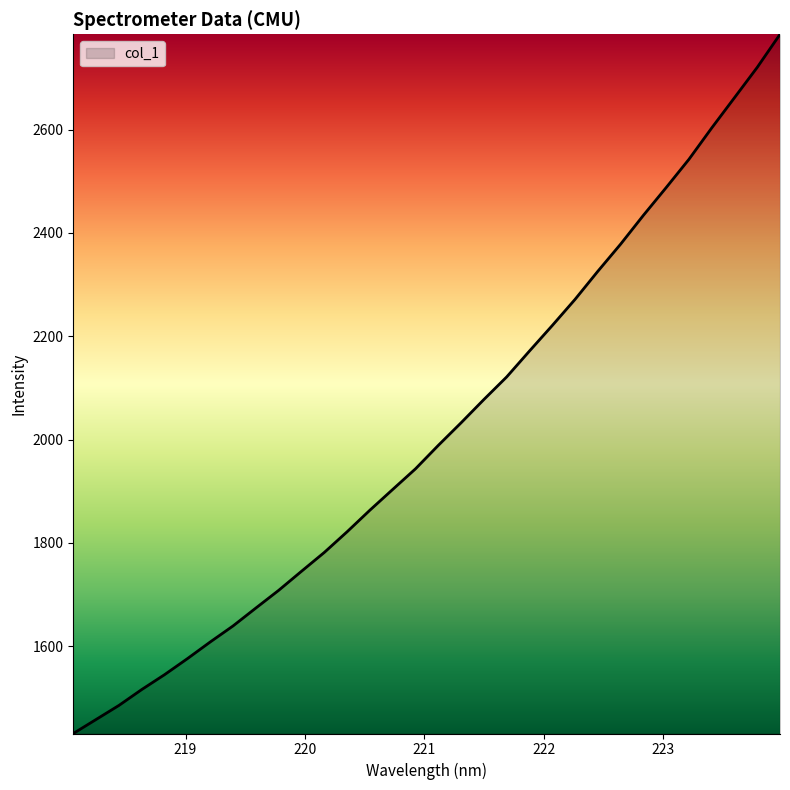

What is the difference between the maximum and minimum values?

1353.5